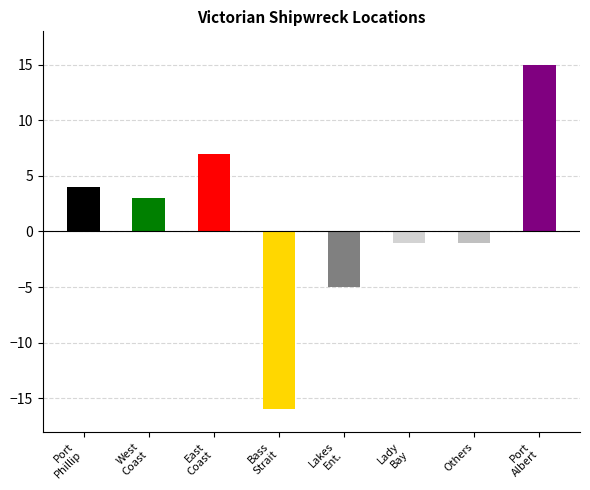

Are the bars horizontal?

No